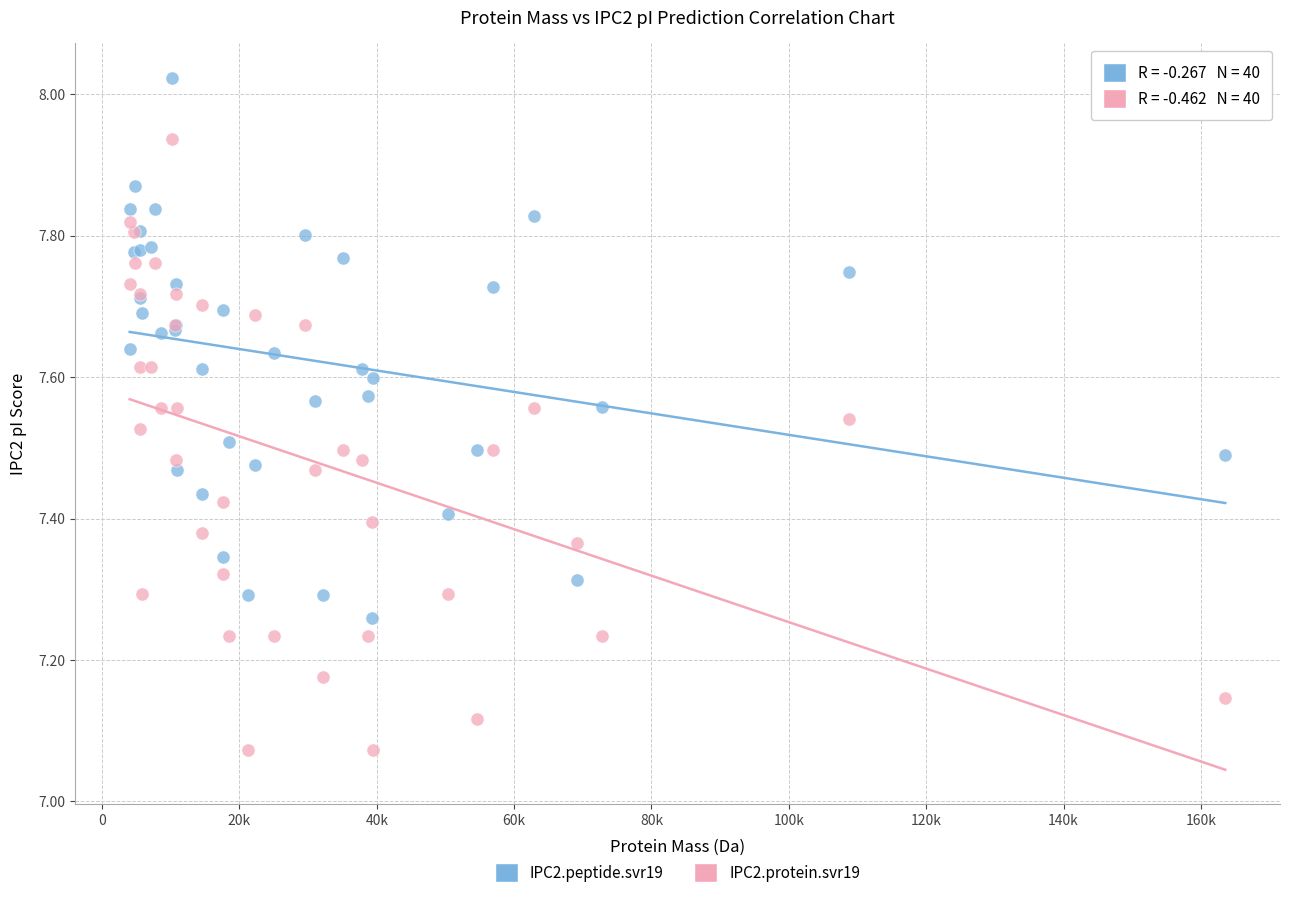

Which series has the widest spread of Y values?

IPC2.protein.svr19